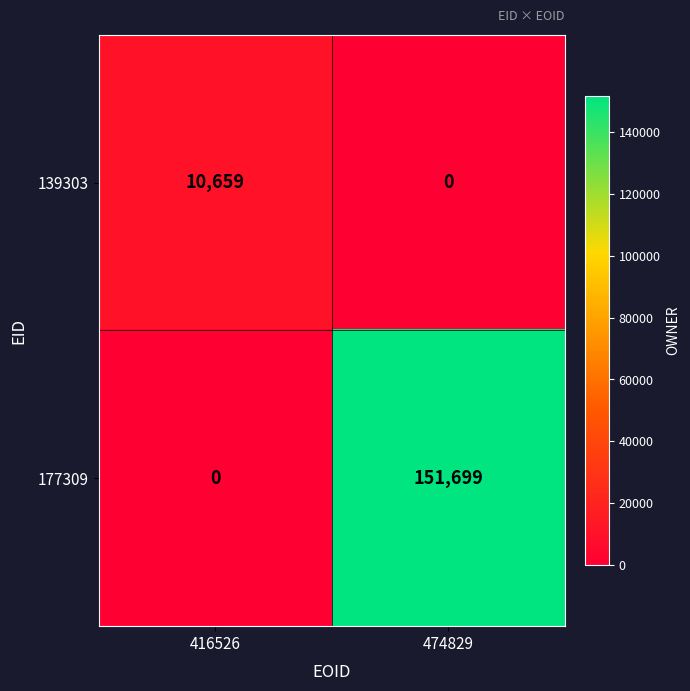

At which category is the sum across all series the highest?

474829